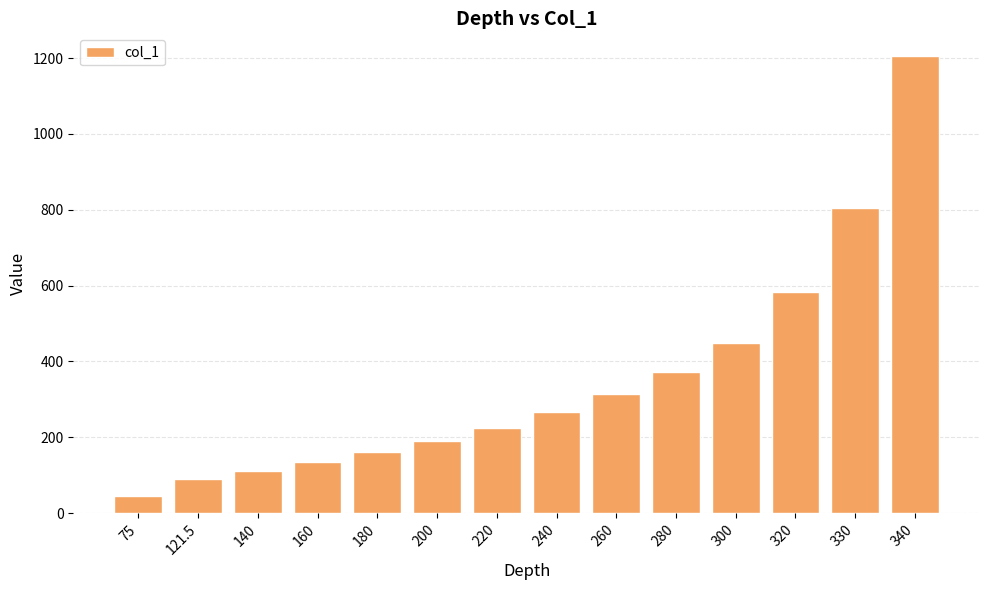

Read the value at 320.

582.9